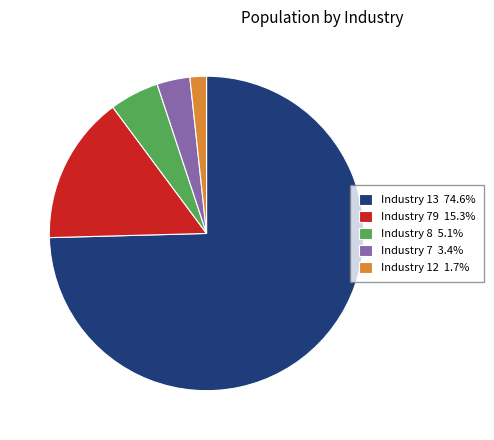

Is there any slice that represents more than half of the pie?

Yes